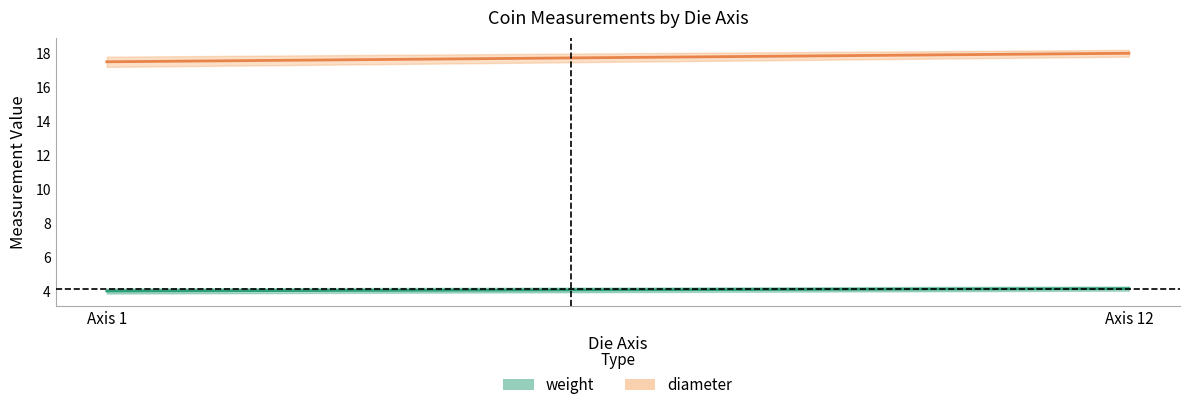

What is the value of the weight point at the 1st from the left?

4.0